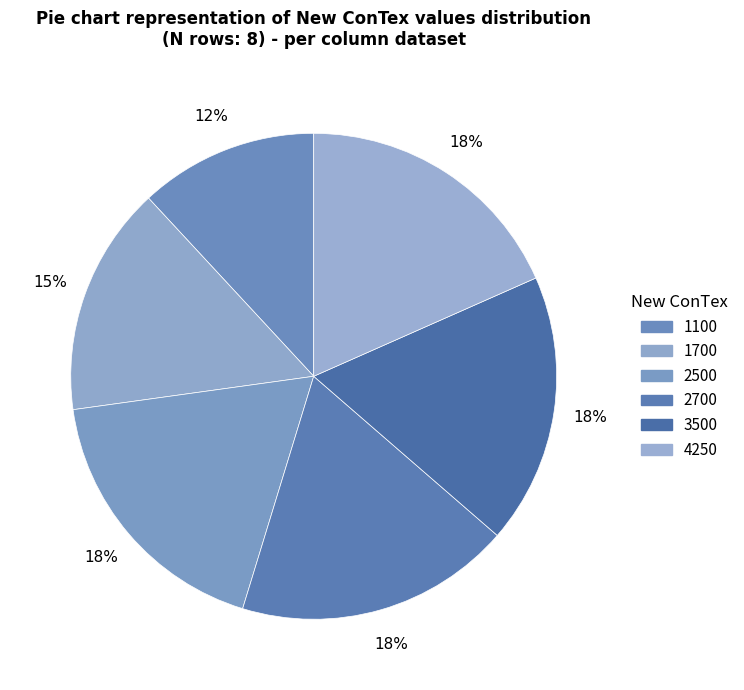

Which category has the biggest portion of the pie?

4250